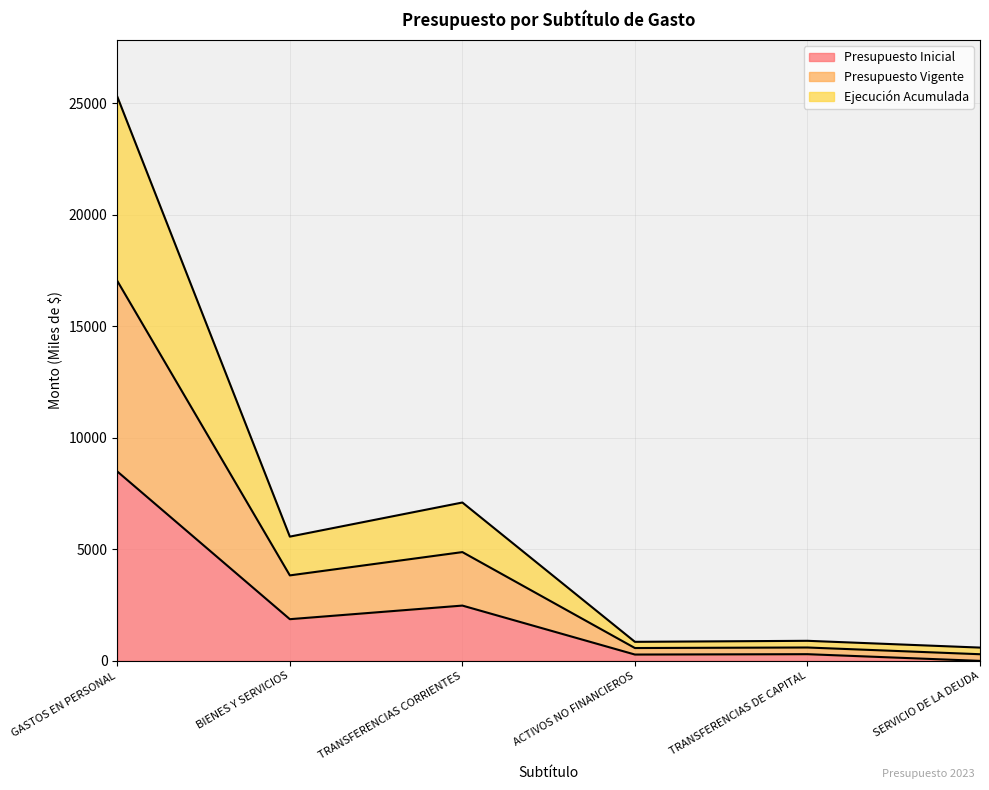

In Presupuesto Vigente, how many points are lower than both neighbors (excluding endpoints)?

2